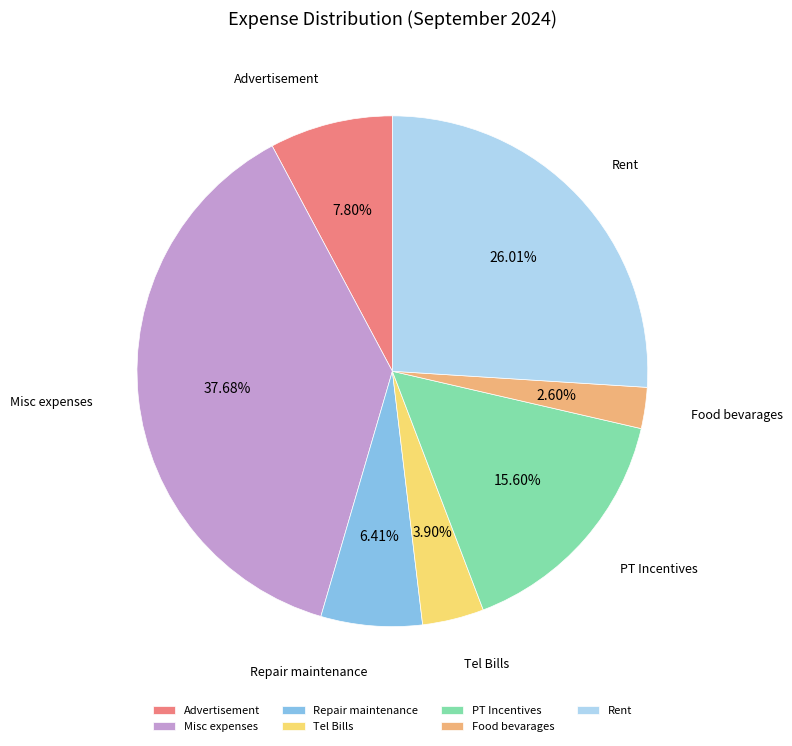

Is it true that Tel Bills is 4% of the pie?

True